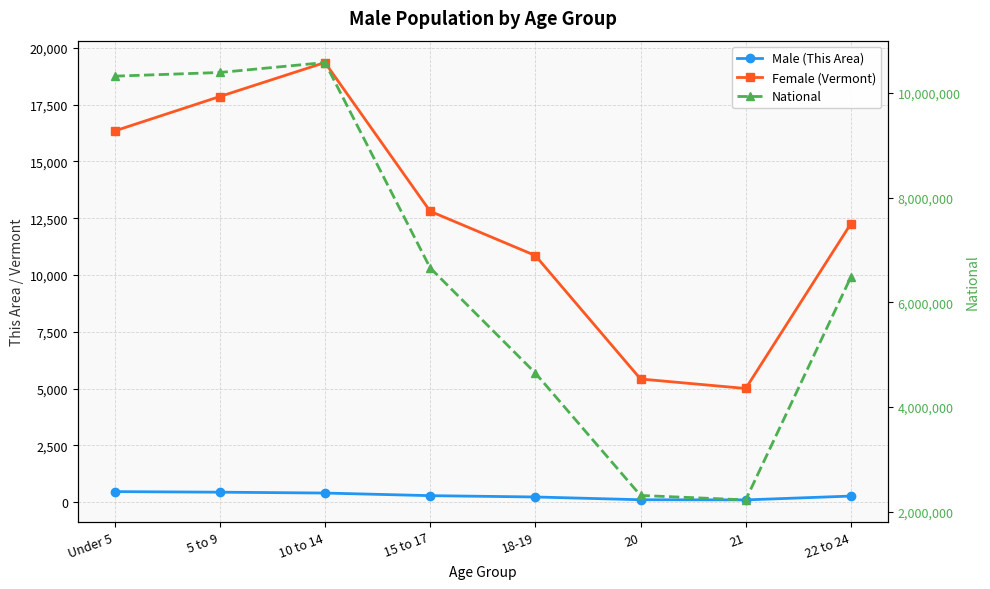

Does the chart have visible grid lines?

Yes